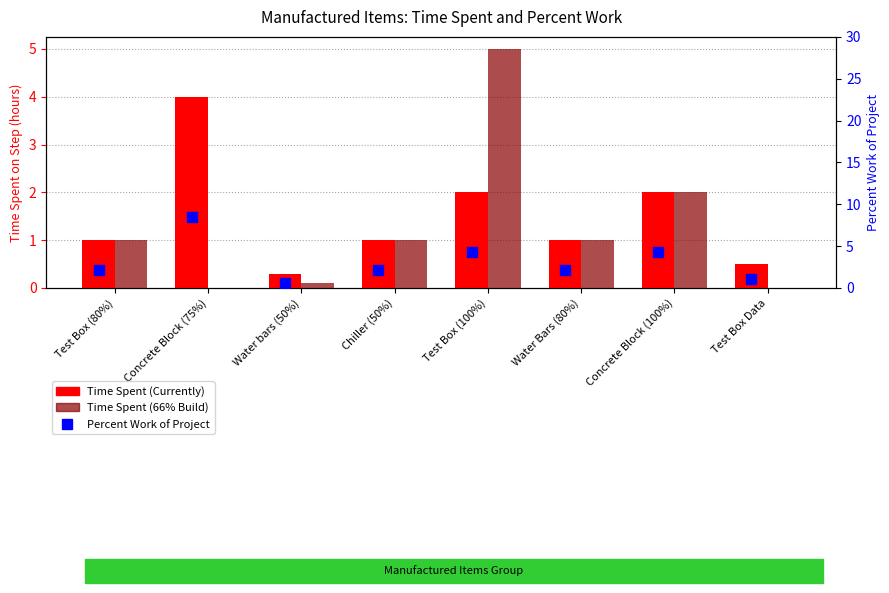

Is the value of Time Spent (66% Build) at Test Box (100%) greater than the value of Percent Work of Project at Test Box Data?

Yes